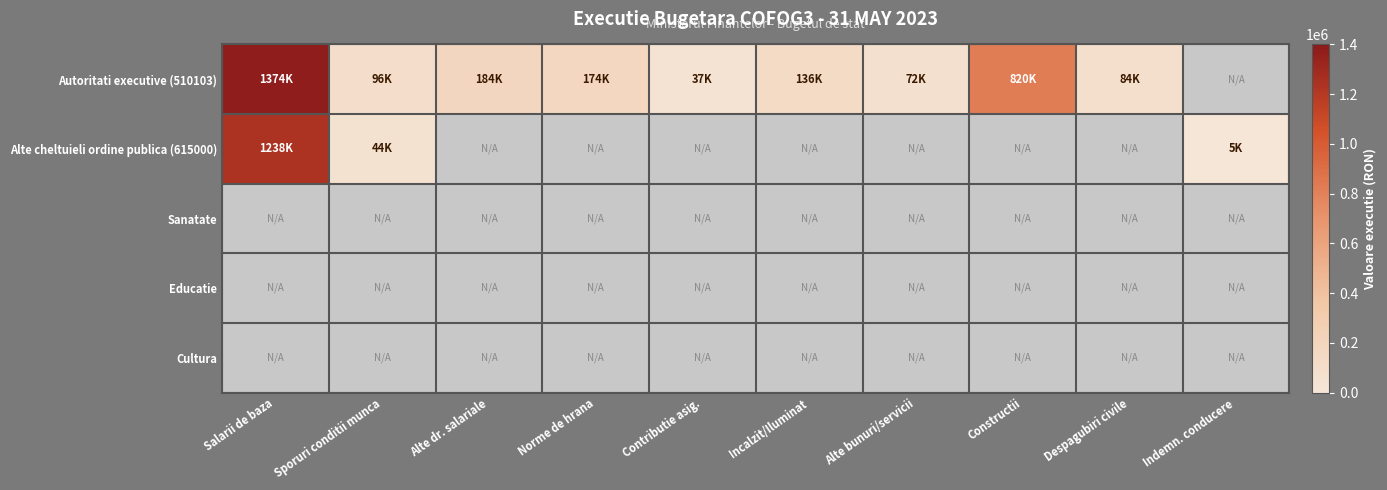

What is the spread (max minus min) of values at Sporuri conditii munca?

95531.0